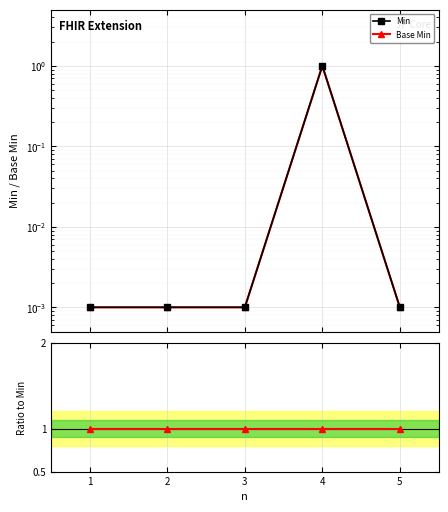

Between which two adjacent categories do Ratio to Min and Min first intersect?

3 and 4